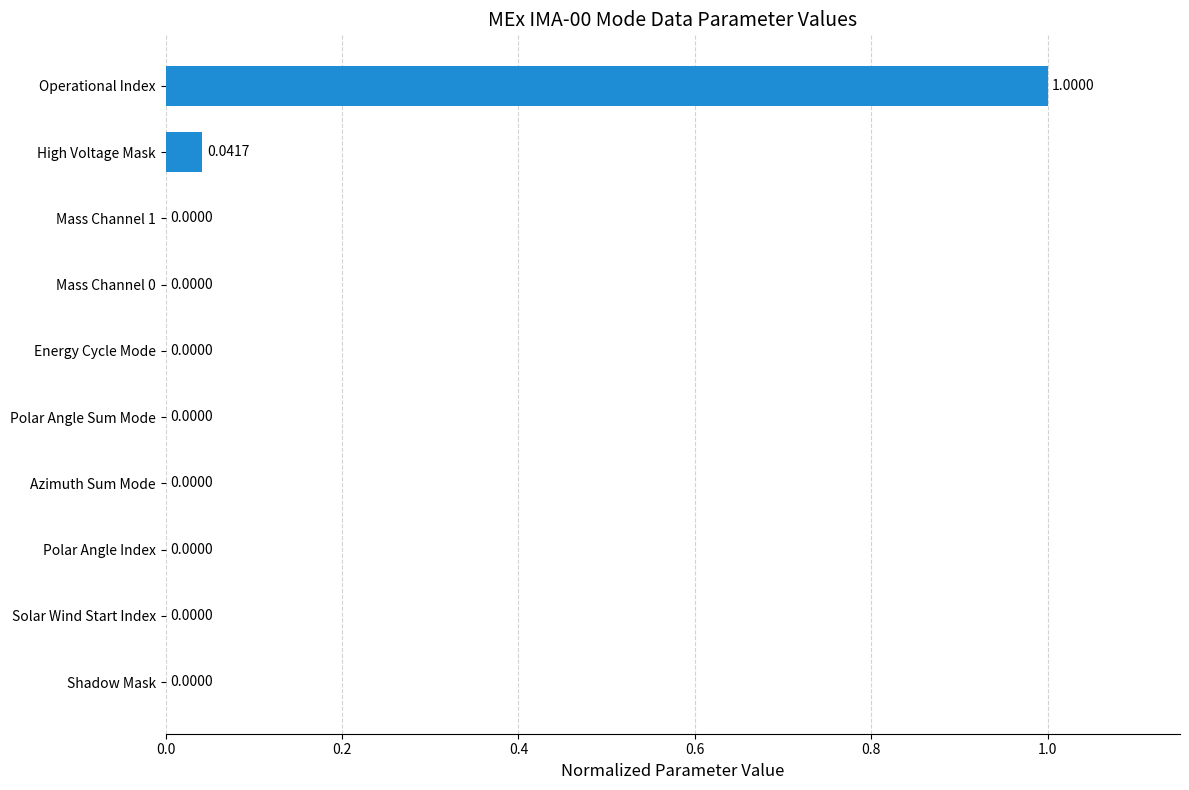

Between Operational Index and Mass Channel 0, which is larger?

Operational Index